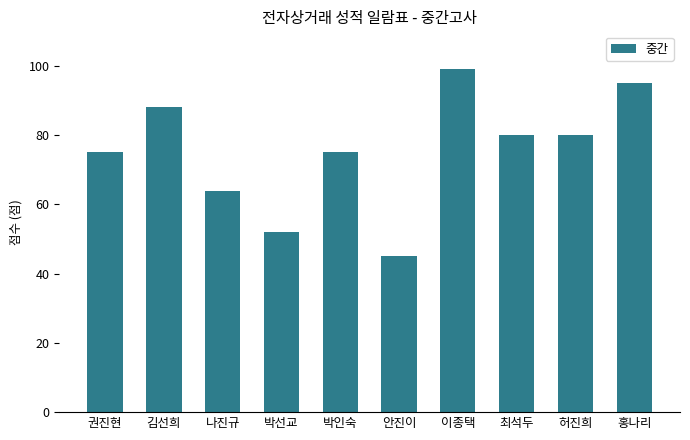

How many bars are there in total?

10